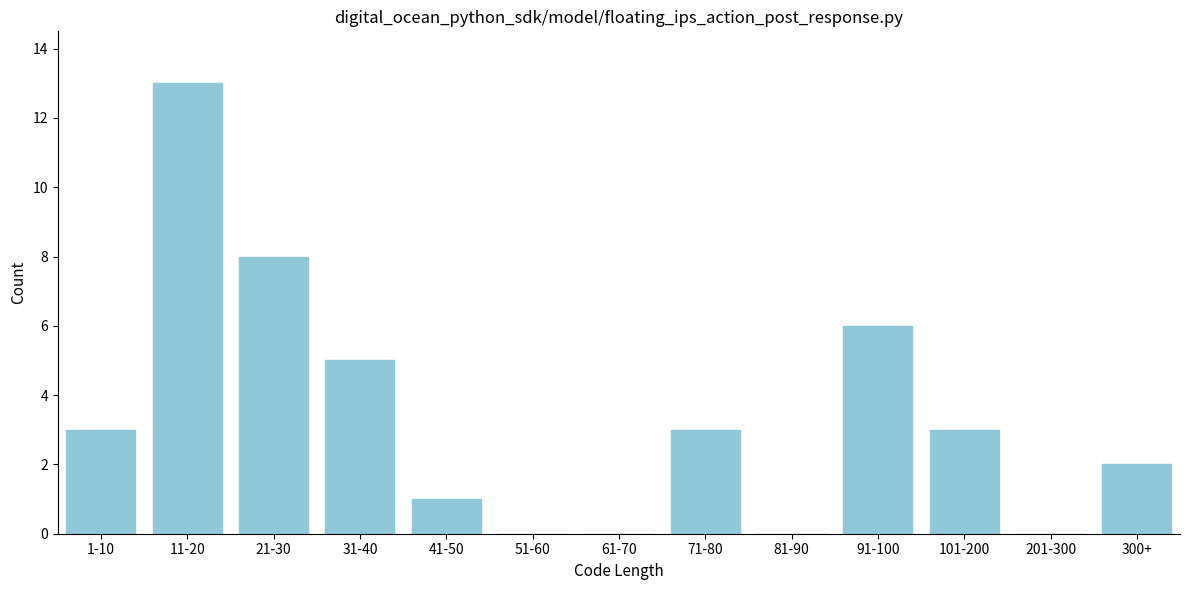

Reading right to left, transcribe all the data shown in this chart.

300+=2	201-300=0	101-200=3	91-100=6	81-90=0	71-80=3	61-70=0	51-60=0	41-50=1	31-40=5	21-30=8	11-20=13	1-10=3